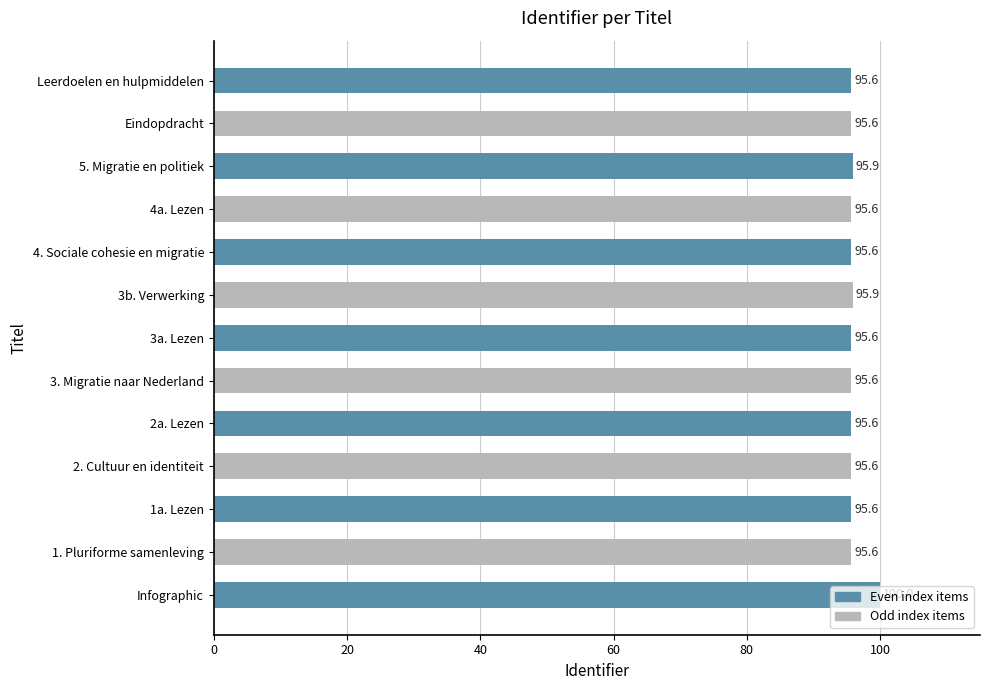

The chart shows a value of 41.3 at 3b. Verwerking. True or false?

False